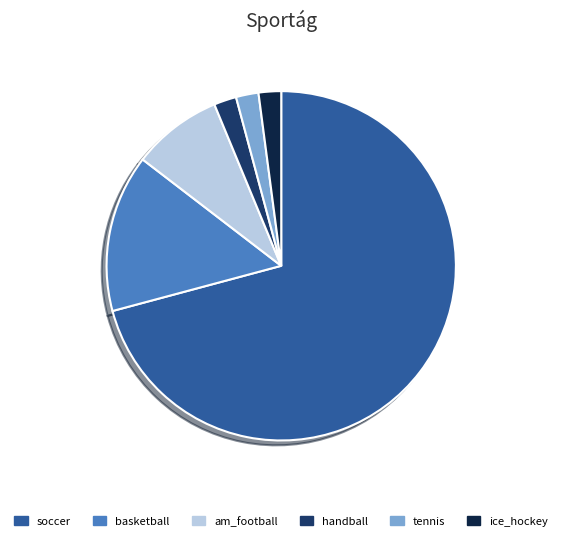

Do handball and tennis together represent more than half of the pie?

No